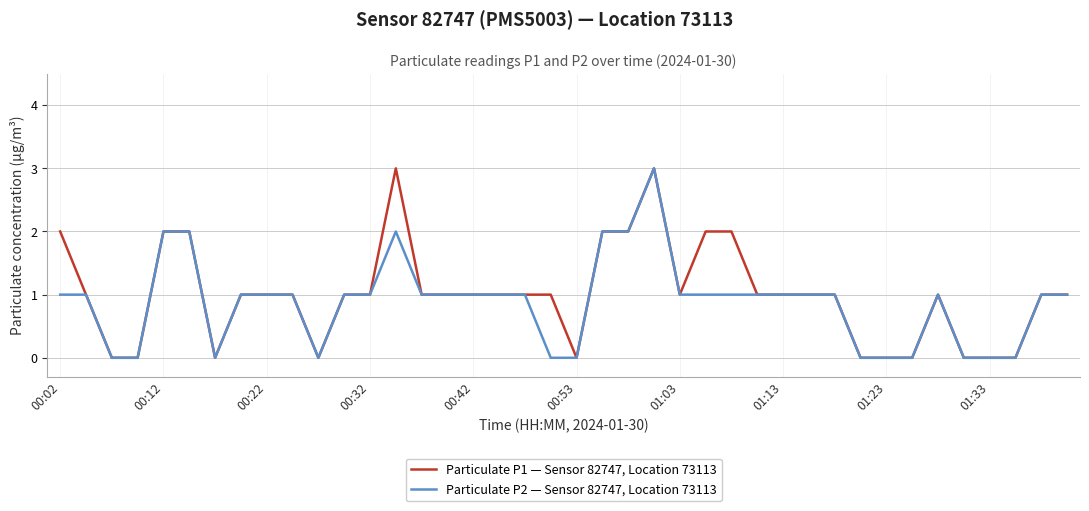

What is the greatest value displayed?

3